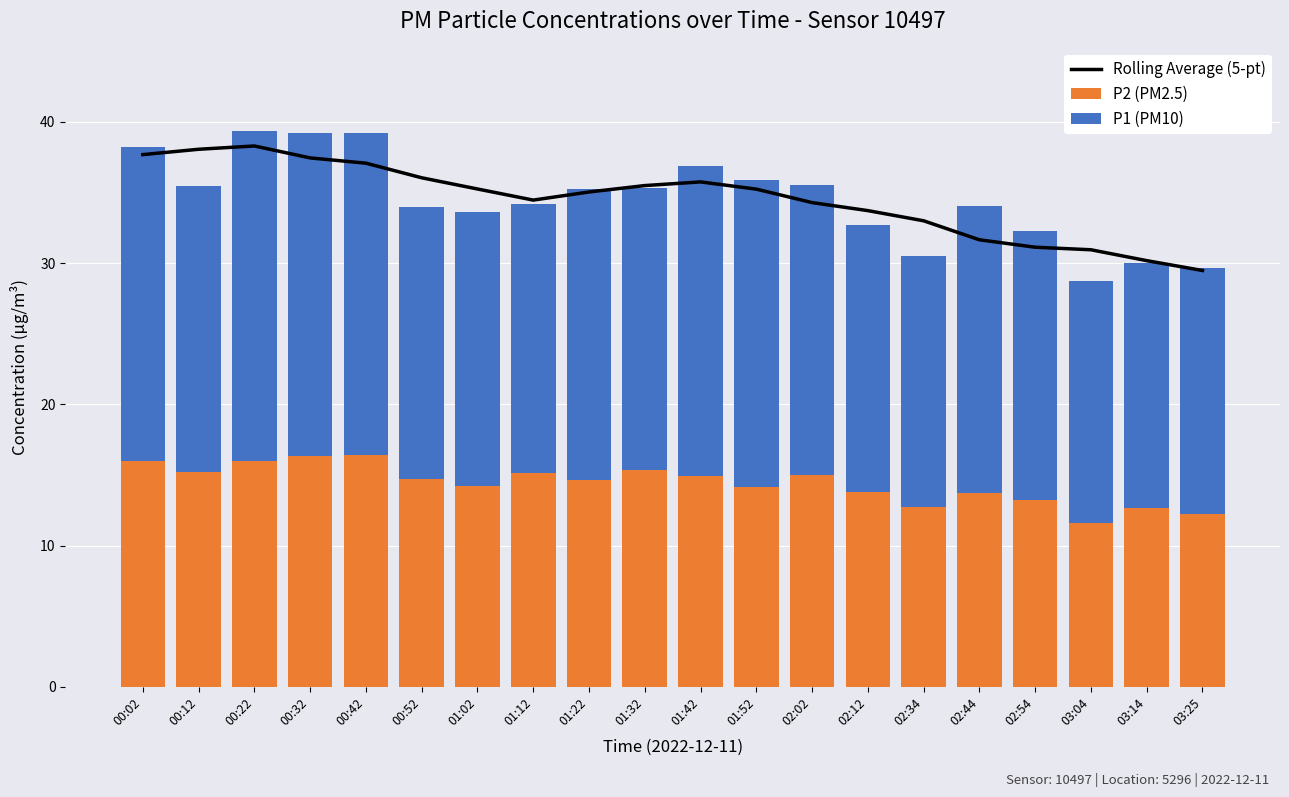

Where is P1 (PM10) nearest to the value 20?

01:32